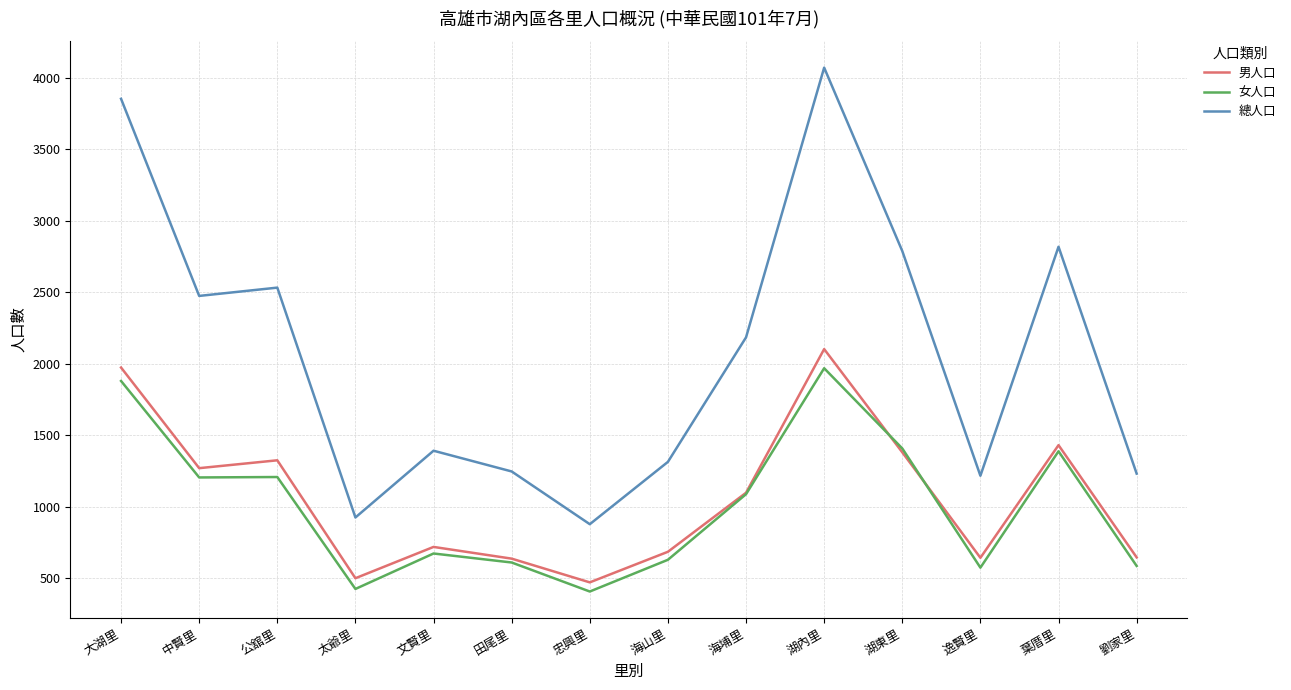

The value of 女人口 at 太爺里 is 425. True or false?

True